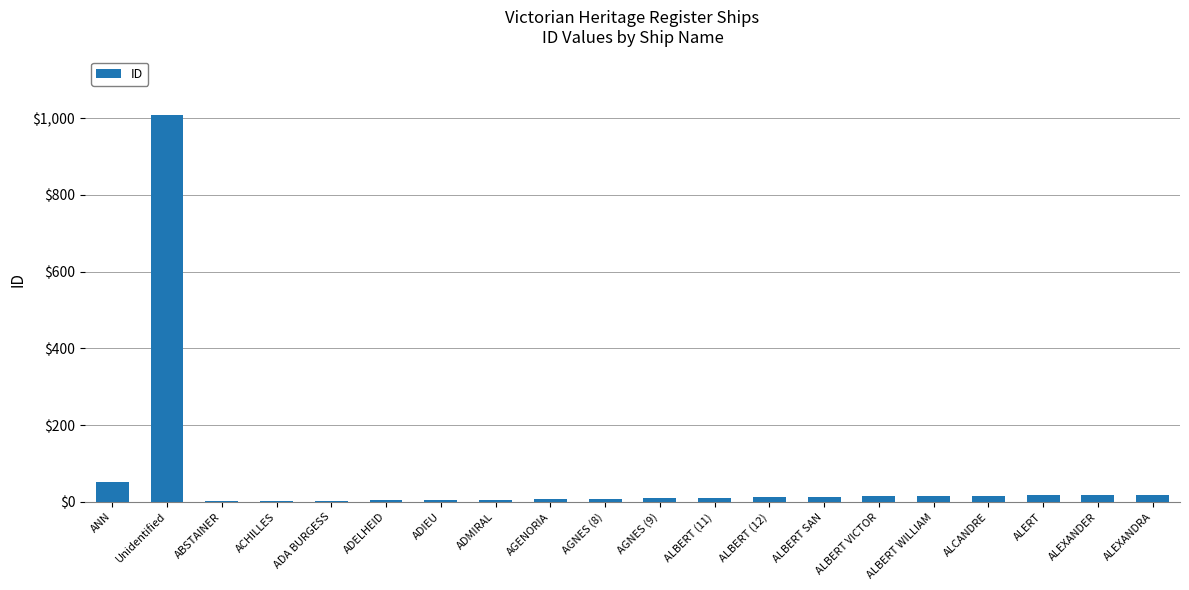

Where is the data nearest to the value 505?

ANN